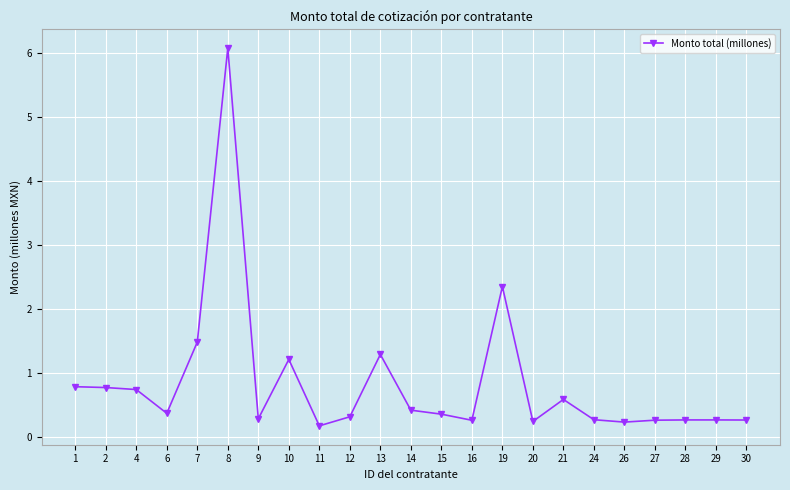

What is the value of the 13th point from the left?

0.4